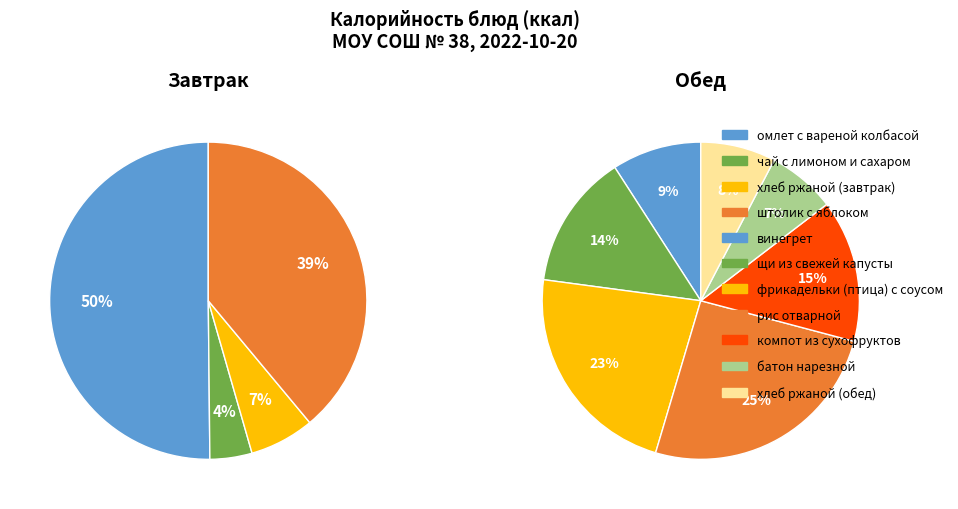

What is the change in value from винегрет to хлеб ржаной (обед)?

-12.1